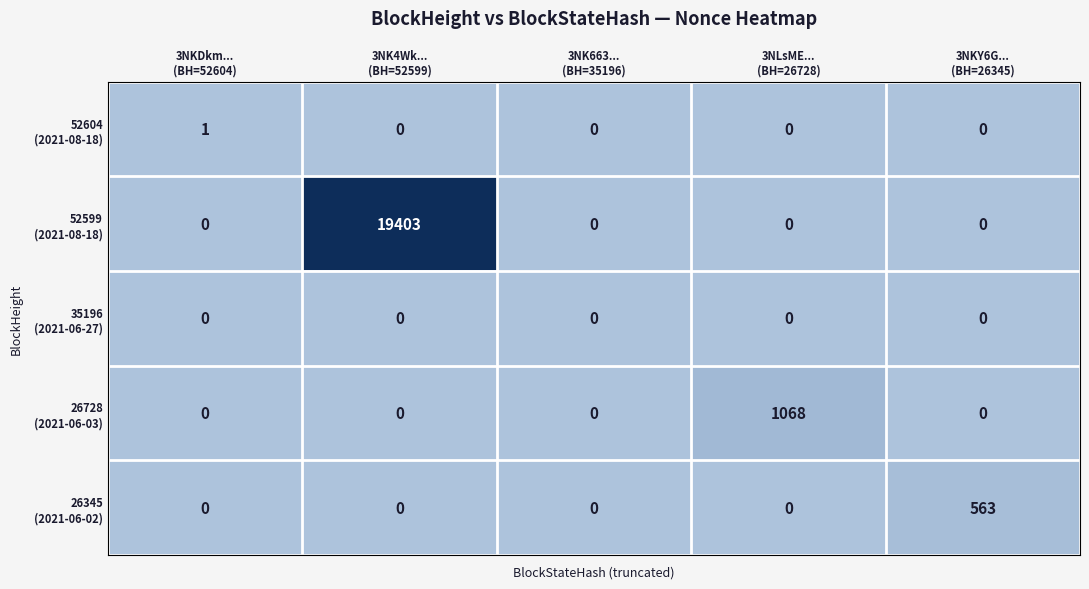

What is the greatest value displayed?

19403